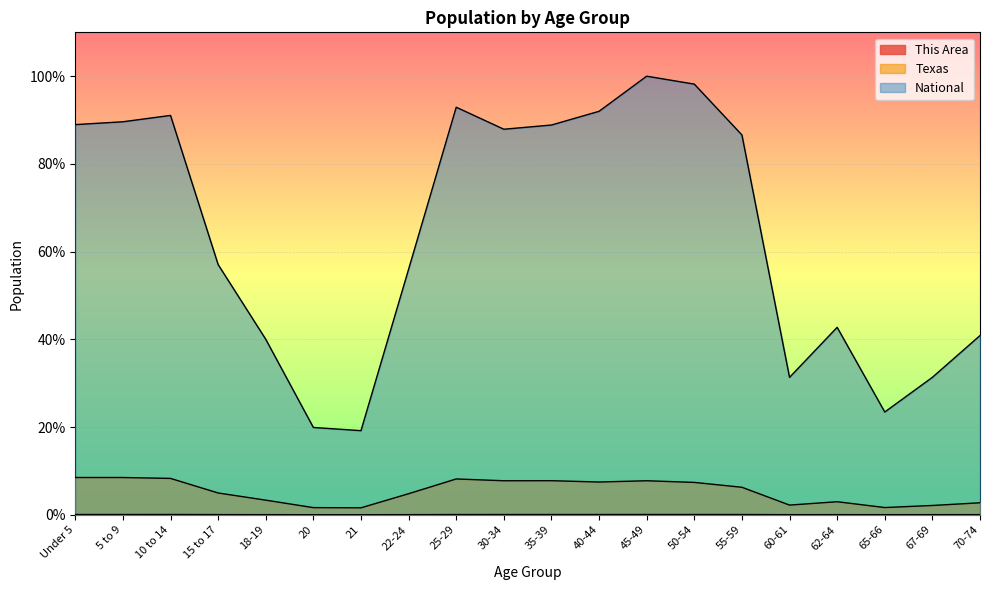

The This Area series shows 0.0 at 67-69. True or false?

True